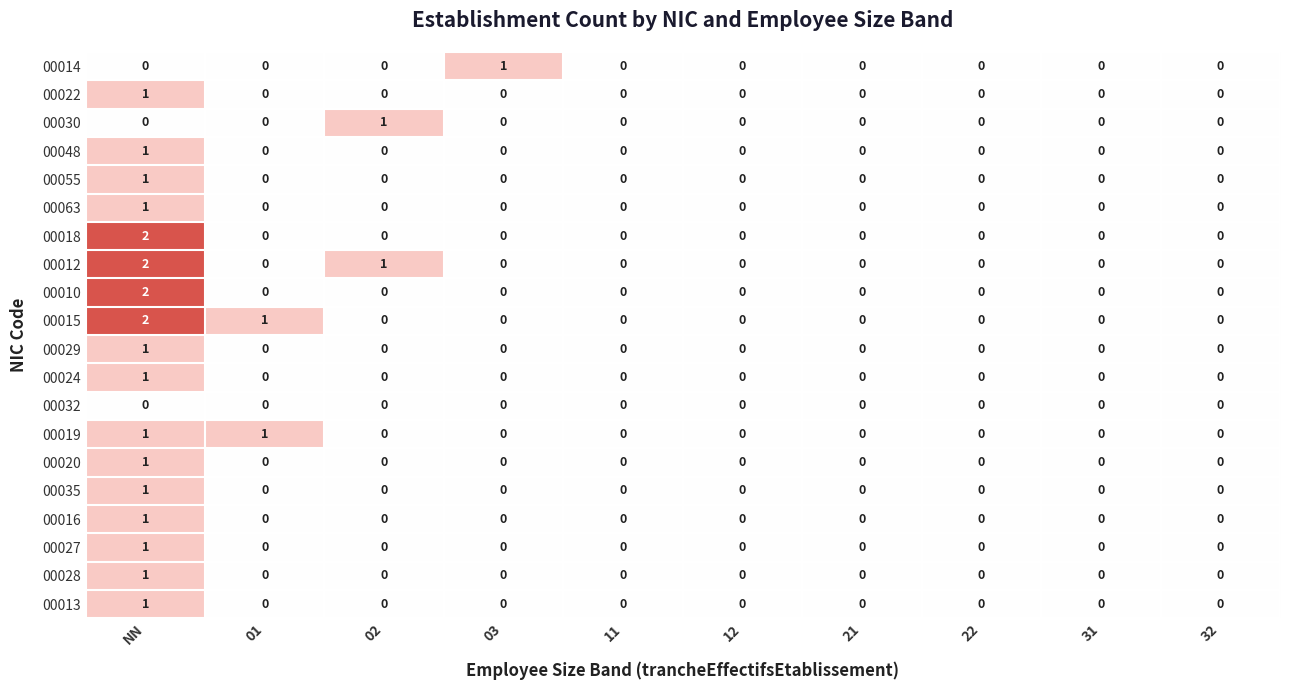

At which label does 00035 reach its peak?

NN